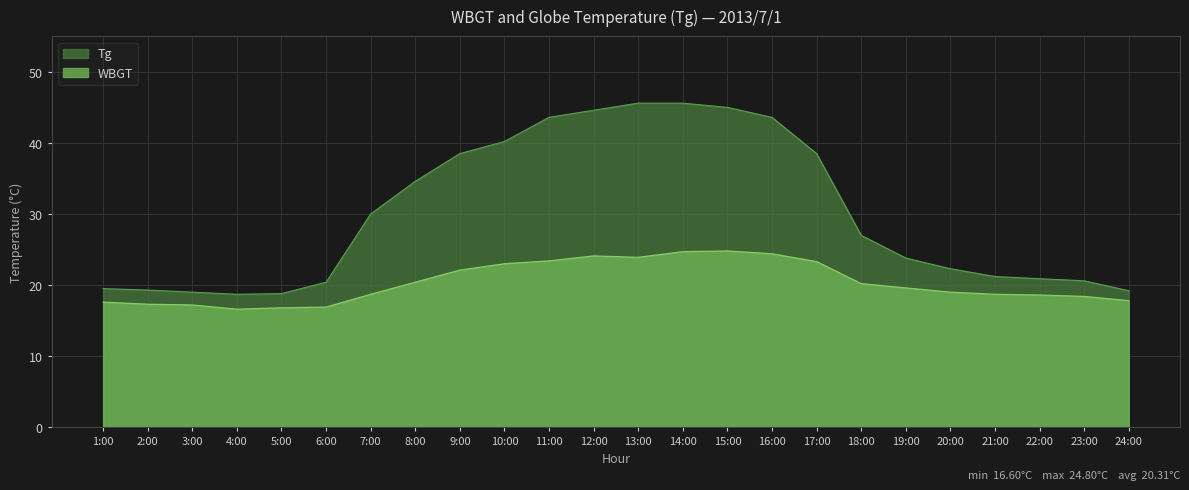

True or false: Tg and WBGT cross at least once.

False